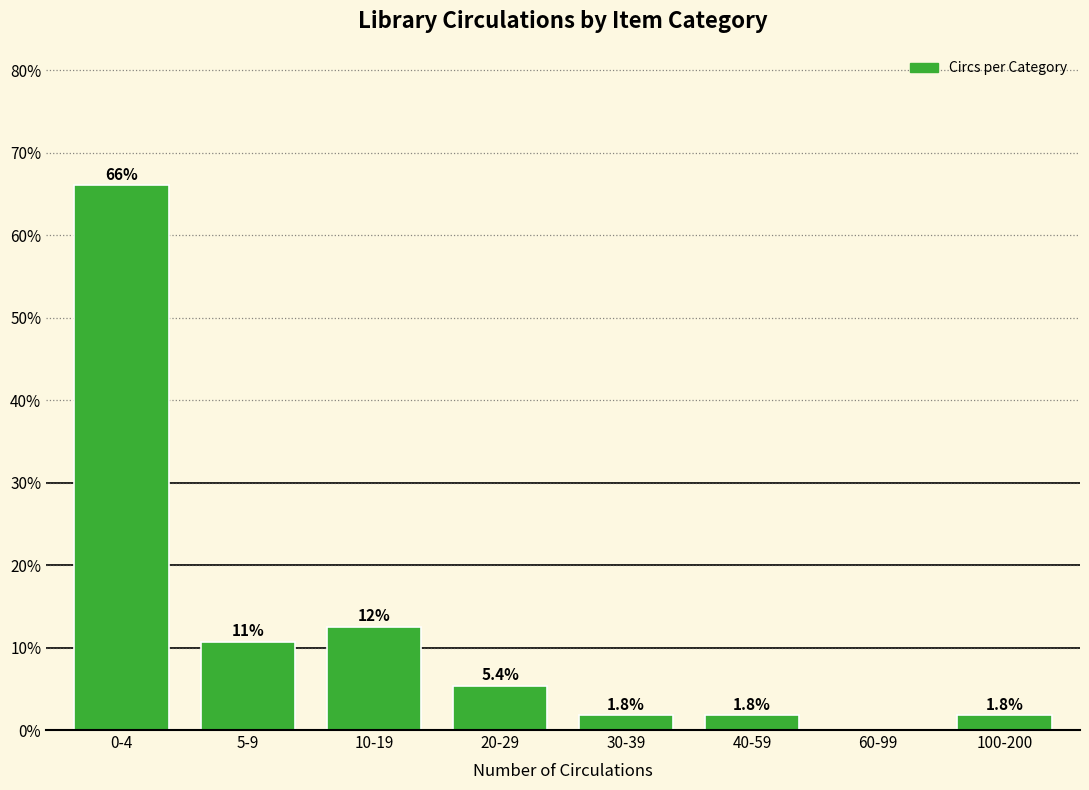

Reading left to right, extract all data points from this chart.

0-4=66.1	5-9=10.7	10-19=12.5	20-29=5.4	30-39=1.8	40-59=1.8	60-99=0.0	100-200=1.8